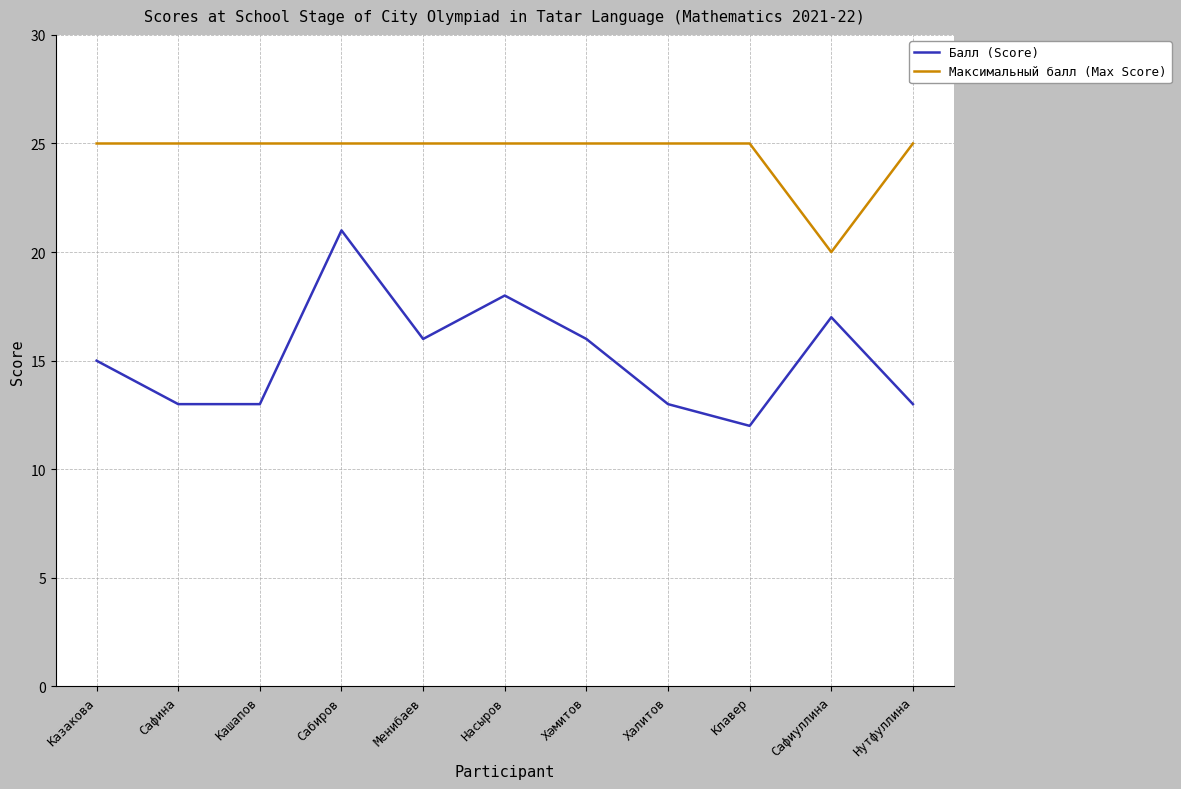

Reading left to right, transcribe all the data shown in this chart.

Балл (Score): Казакова=15	Сафина=13	Кашапов=13	Сабиров=21	Менибаев=16	Насыров=18	Хәмитов=16	Халитов=13	Клавер=12	Сафиуллина=17	Нутфуллина=13
Максимальный балл (Max Score): Казакова=25	Сафина=25	Кашапов=25	Сабиров=25	Менибаев=25	Насыров=25	Хәмитов=25	Халитов=25	Клавер=25	Сафиуллина=20	Нутфуллина=25